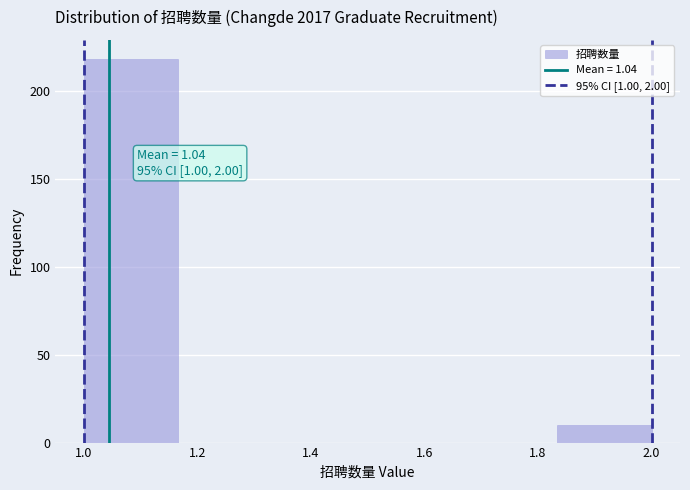

Which range on the x-axis has the tallest bar?

1.00 to 1.16